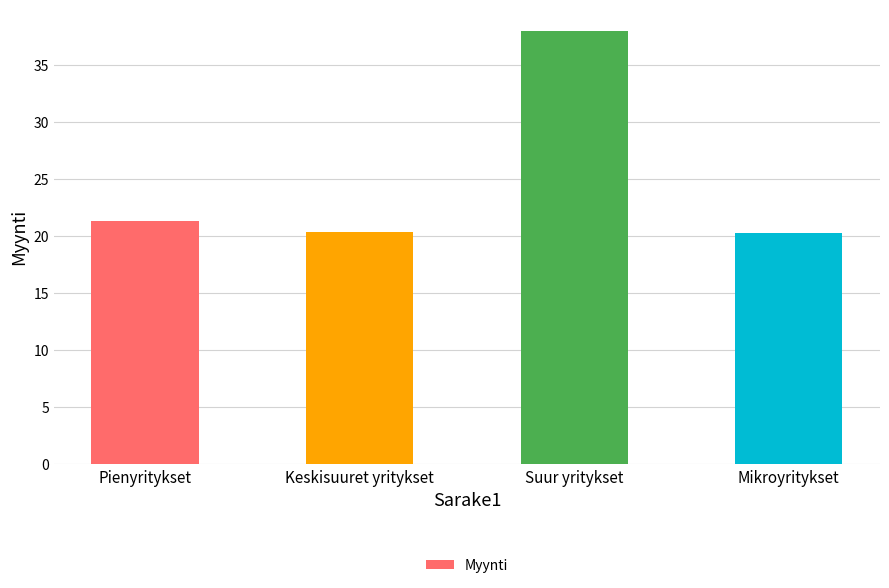

What is the greatest value displayed?

38.0